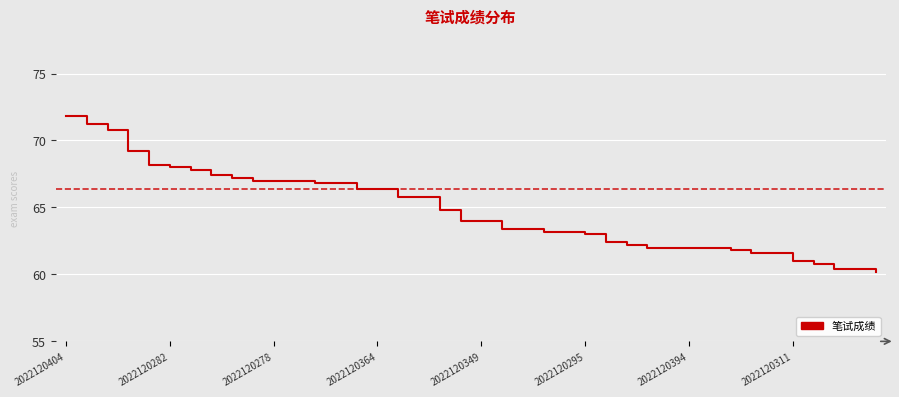

What is the minimum value shown in the chart?

60.2